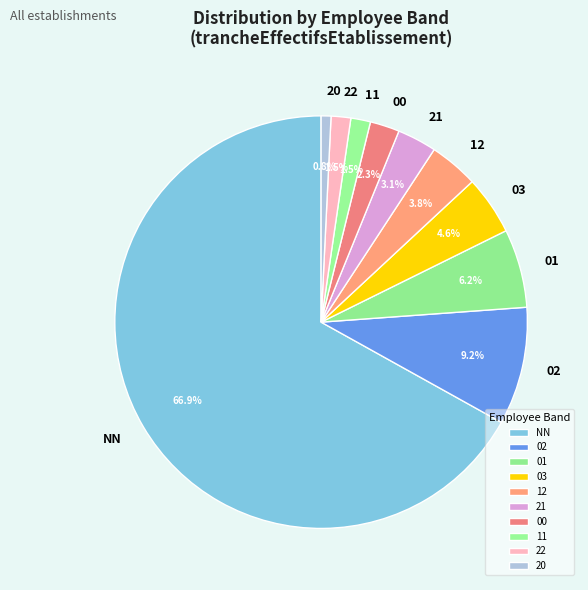

What percentage do NN and 11 together represent?

68.5%